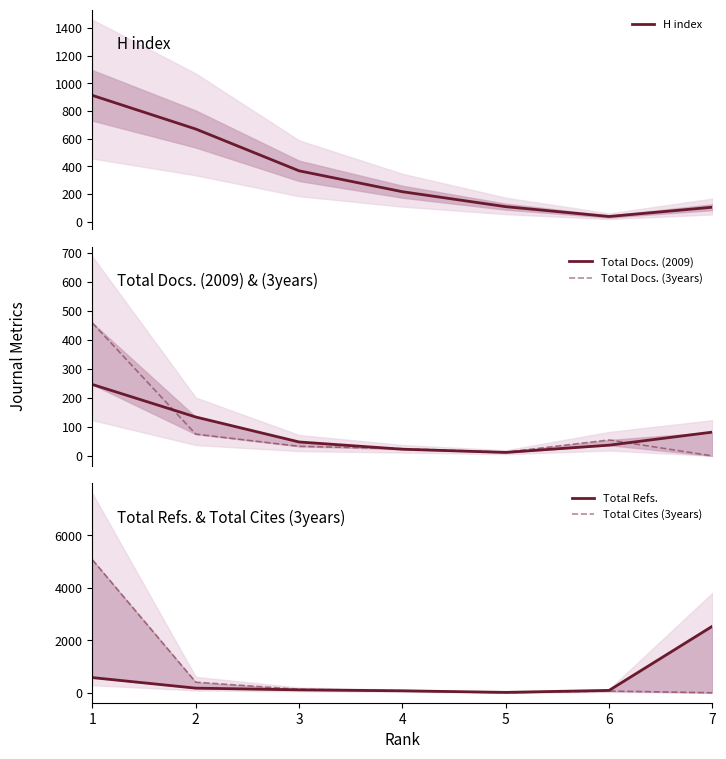

Reading left to right, list all the values displayed in this chart.

H index: 1=912	2=669	3=367	4=216	5=108	6=37	7=104
Total Docs. (2009): 1=246	2=134	3=48	4=23	5=12	6=37	7=82
Total Docs. (3years): 1=458	2=75	3=33	4=25	5=13	6=55	7=0
Total Refs.: 1=578	2=176	3=111	4=74	5=15	6=90	7=2539
Total Cites (3years): 1=5069	2=403	3=133	4=80	5=4	6=65	7=0